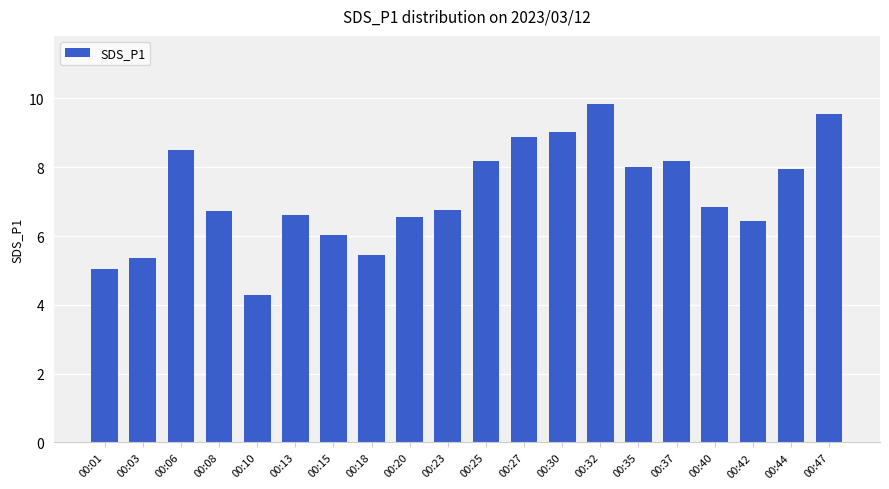

What is the change in value from 00:18 to 00:23?

+1.3